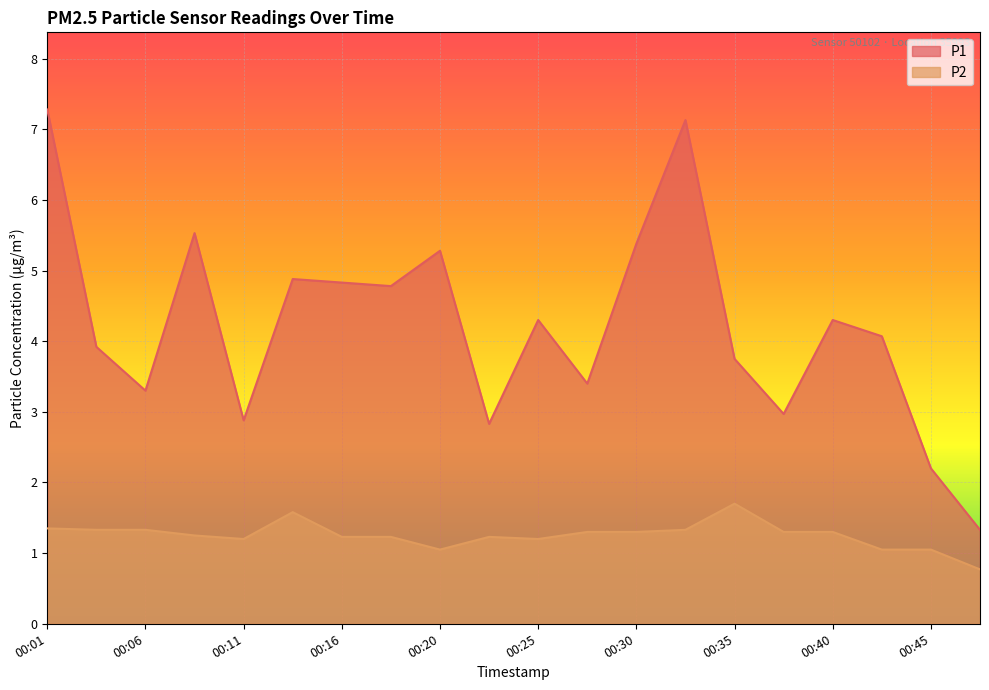

What is the maximum value shown in the chart?

7.3